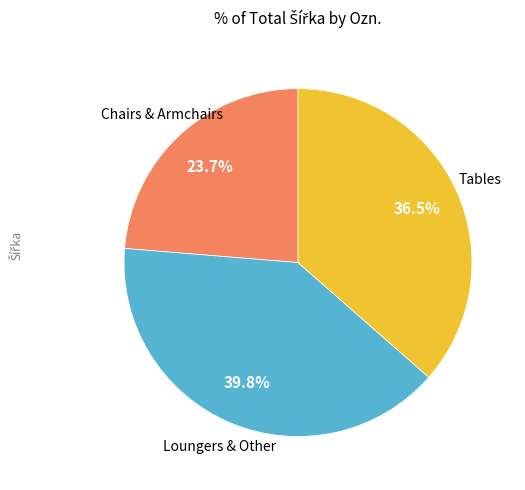

Does any single category account for the majority?

No